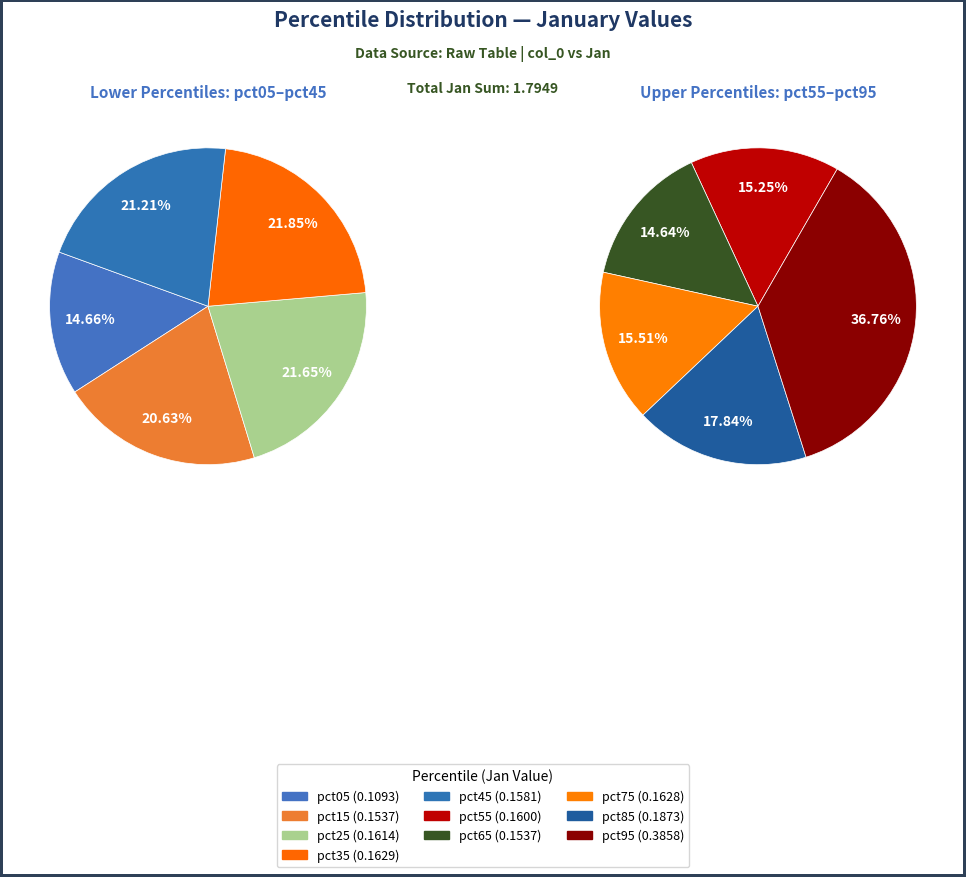

What portion of the pie excludes pct35?

90.9%